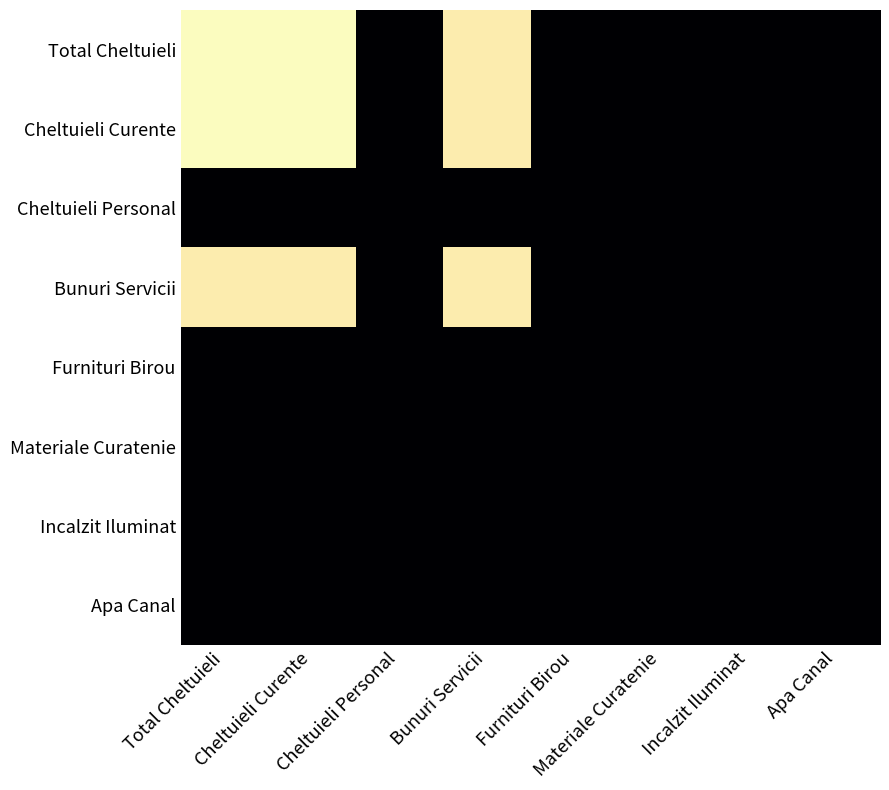

Reading left to right, extract all data points from this chart.

Total Cheltuieli: Total Cheltuieli=1350000	Cheltuieli Curente=1350000	Cheltuieli Personal=20	Bunuri Servicii=1300000	Furnituri Birou=20	Materiale Curatenie=70	Incalzit Iluminat=300	Apa Canal=70
Cheltuieli Curente: Total Cheltuieli=1350000	Cheltuieli Curente=1350000	Cheltuieli Personal=20	Bunuri Servicii=1300000	Furnituri Birou=20	Materiale Curatenie=70	Incalzit Iluminat=300	Apa Canal=70
Cheltuieli Personal: Total Cheltuieli=20	Cheltuieli Curente=20	Cheltuieli Personal=20	Bunuri Servicii=20	Furnituri Birou=20	Materiale Curatenie=20	Incalzit Iluminat=20	Apa Canal=20
Bunuri Servicii: Total Cheltuieli=1300000	Cheltuieli Curente=1300000	Cheltuieli Personal=20	Bunuri Servicii=1300000	Furnituri Birou=20	Materiale Curatenie=70	Incalzit Iluminat=300	Apa Canal=70
Furnituri Birou: Total Cheltuieli=20	Cheltuieli Curente=20	Cheltuieli Personal=20	Bunuri Servicii=20	Furnituri Birou=20	Materiale Curatenie=20	Incalzit Iluminat=20	Apa Canal=20
Materiale Curatenie: Total Cheltuieli=70	Cheltuieli Curente=70	Cheltuieli Personal=20	Bunuri Servicii=70	Furnituri Birou=20	Materiale Curatenie=70	Incalzit Iluminat=70	Apa Canal=70
Incalzit Iluminat: Total Cheltuieli=300	Cheltuieli Curente=300	Cheltuieli Personal=20	Bunuri Servicii=300	Furnituri Birou=20	Materiale Curatenie=70	Incalzit Iluminat=300	Apa Canal=70
Apa Canal: Total Cheltuieli=70	Cheltuieli Curente=70	Cheltuieli Personal=20	Bunuri Servicii=70	Furnituri Birou=20	Materiale Curatenie=70	Incalzit Iluminat=70	Apa Canal=70